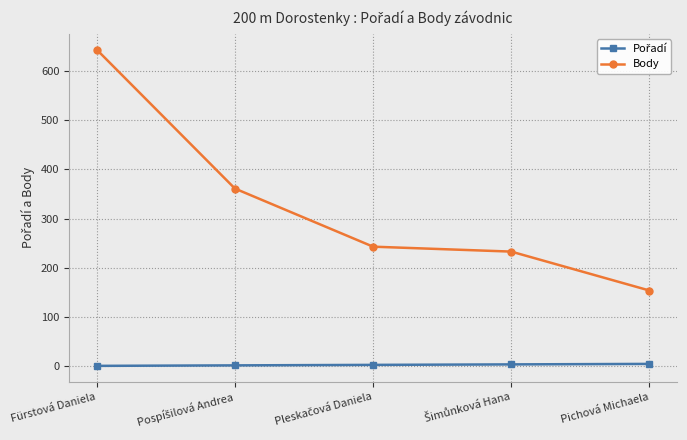

What is the sum of all Body values?

1634